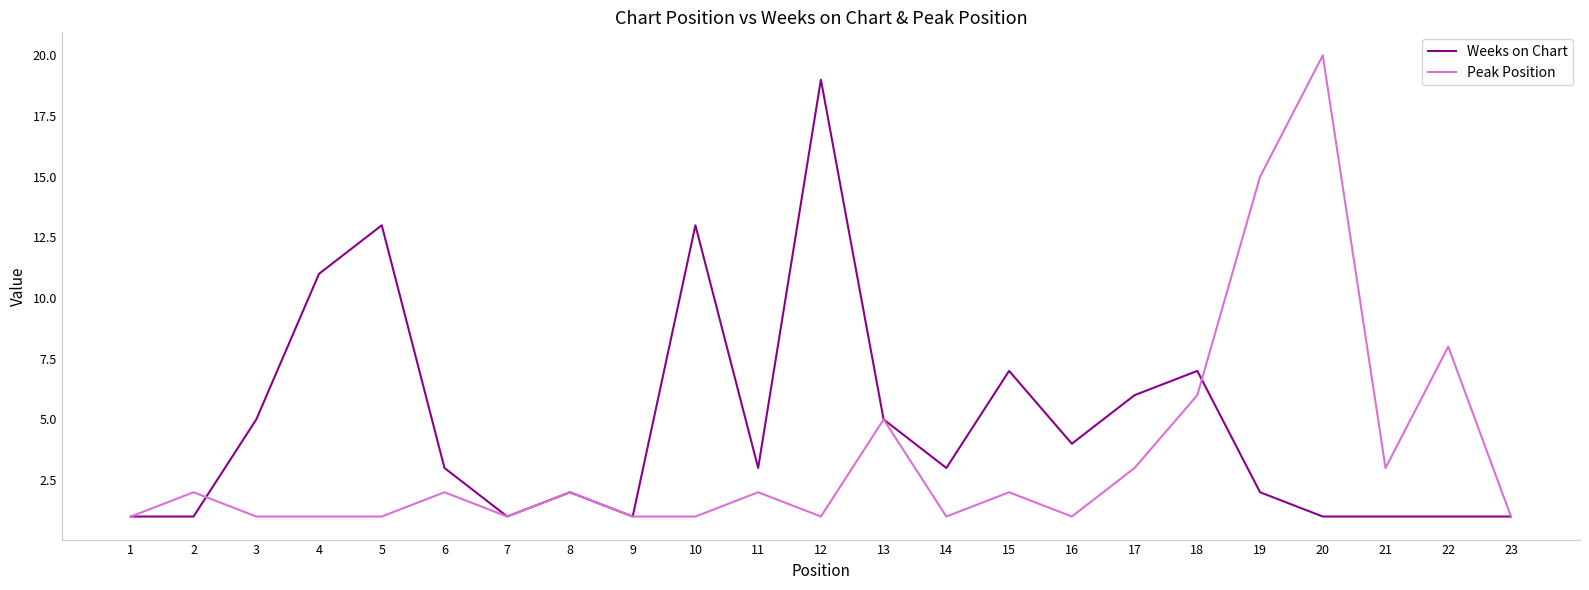

Reading left to right, what are all the values shown in this chart?

Weeks on Chart: 1	1	5	11	13	3	1	2	1	13	3	19	5	3	7	4	6	7	2	1	1	1	1
Peak Position: 1	2	1	1	1	2	1	2	1	1	2	1	5	1	2	1	3	6	15	20	3	8	1